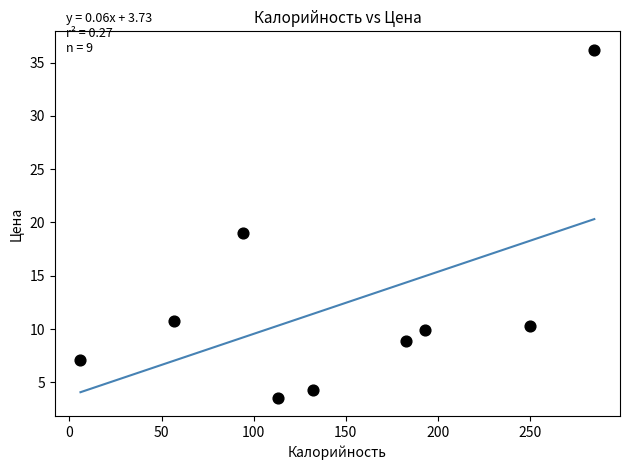

What is the average Y value?

12.2